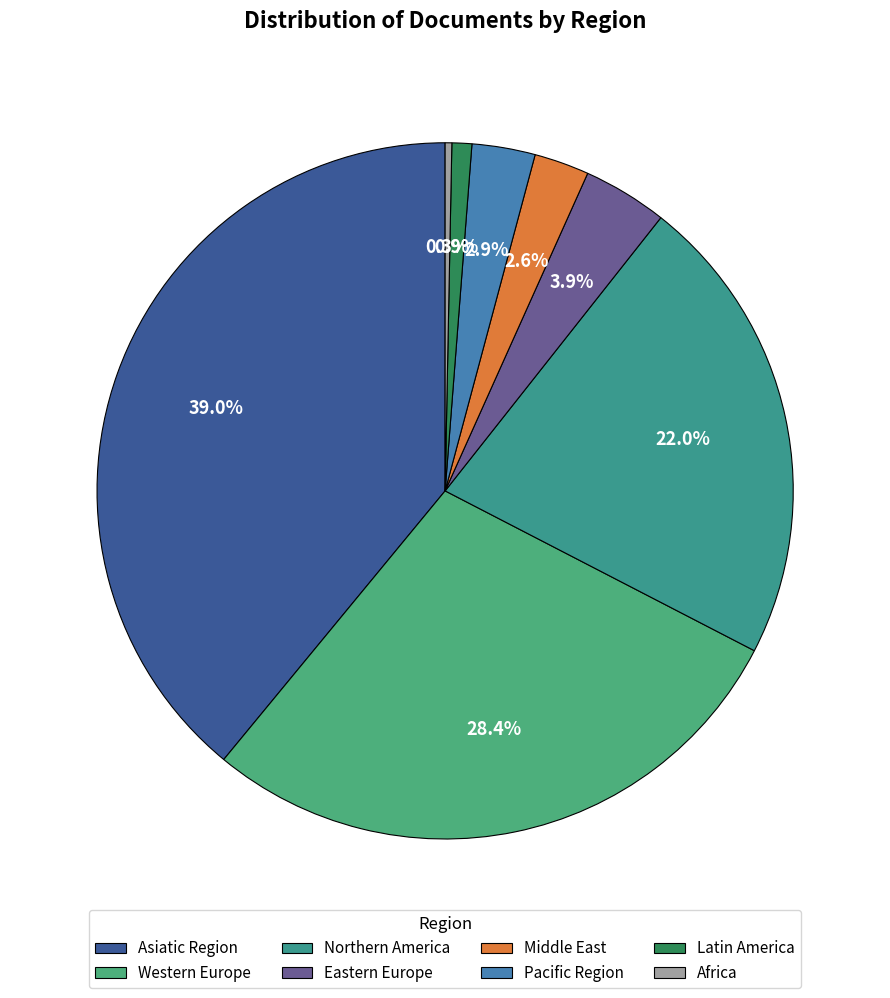

True or false: Northern America accounts for 11% of the total.

False